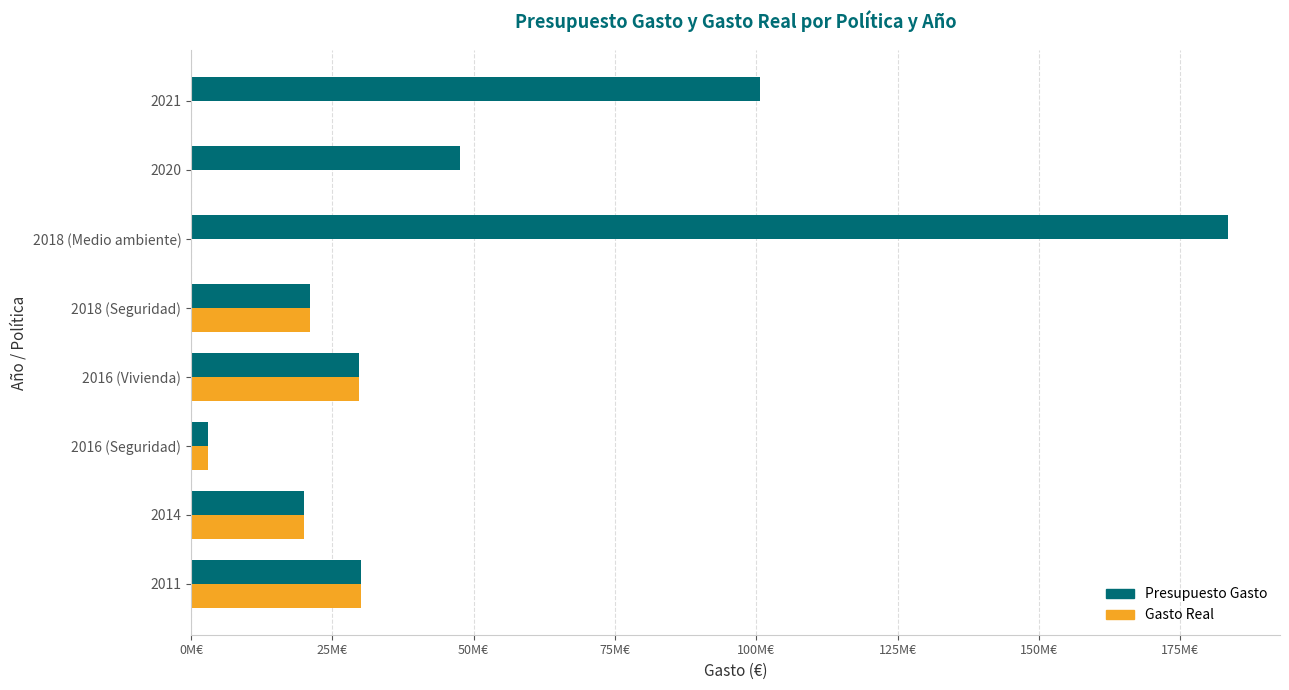

Reading right to left, what are all the values shown in this chart?

Presupuesto Gasto: 100596294.0	47604070.8	183492590.0	21000000.0	29718969.2	3000000.0	20000000.0	30000000.0
Gasto Real: 0.0	0.0	0.0	21000000.0	29718969.2	3000000.0	19999957.8	29999996.8